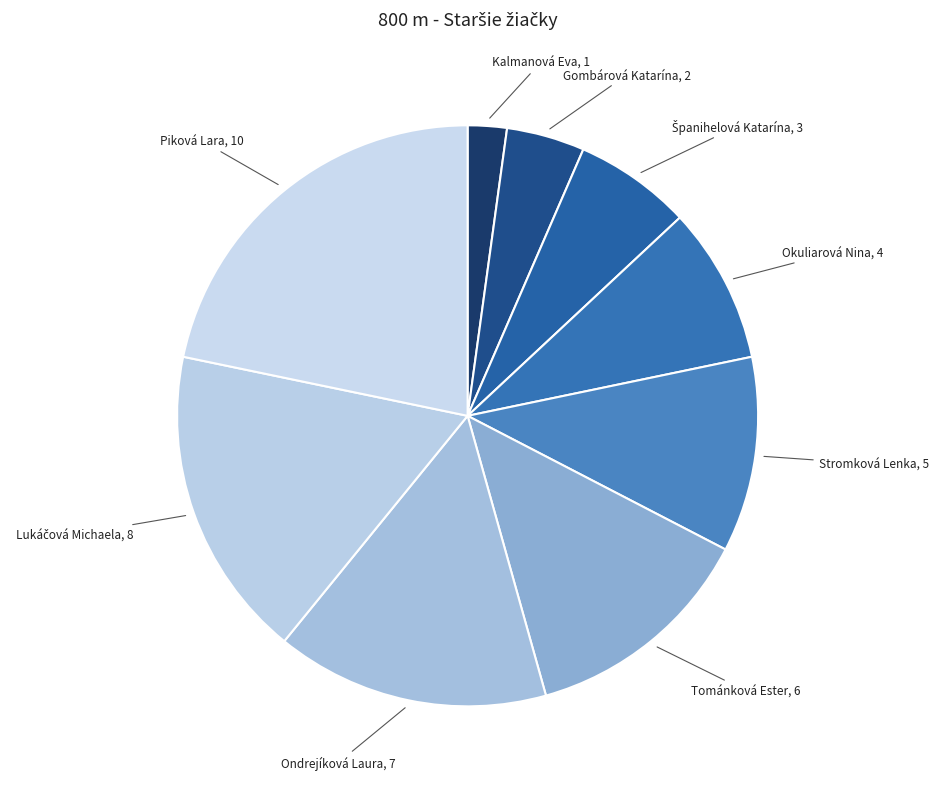

How many segments does this pie chart have?

9